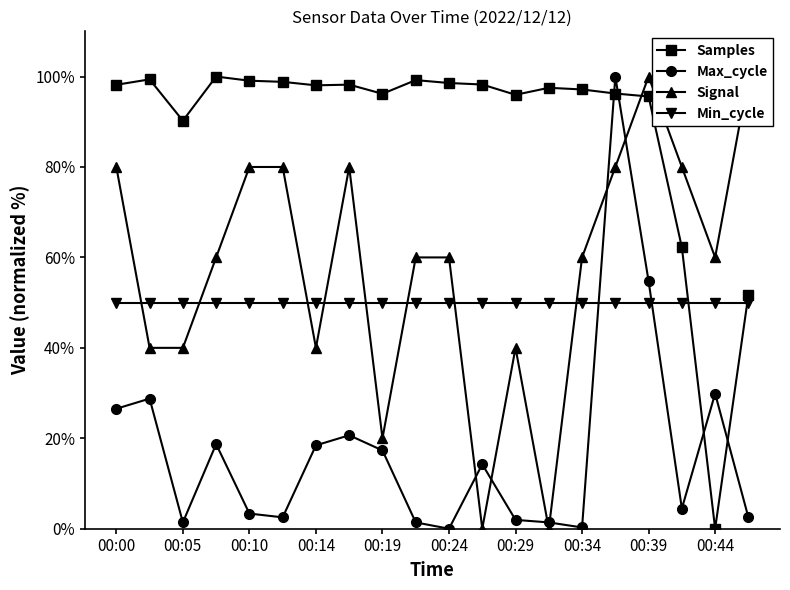

How many lines are shown in the chart?

4